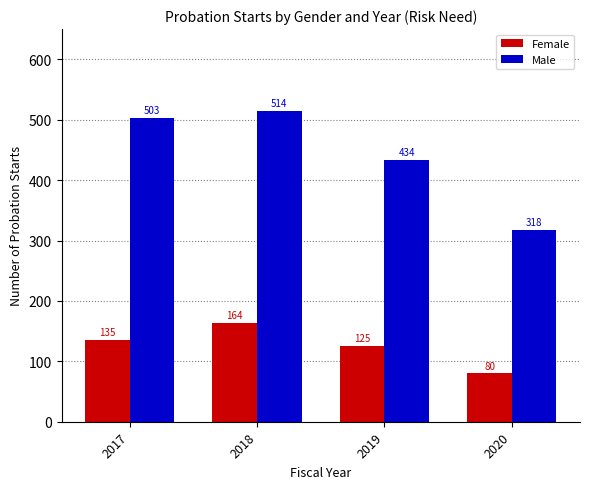

Rank the series at 2017 from highest to lowest value.

Male, Female